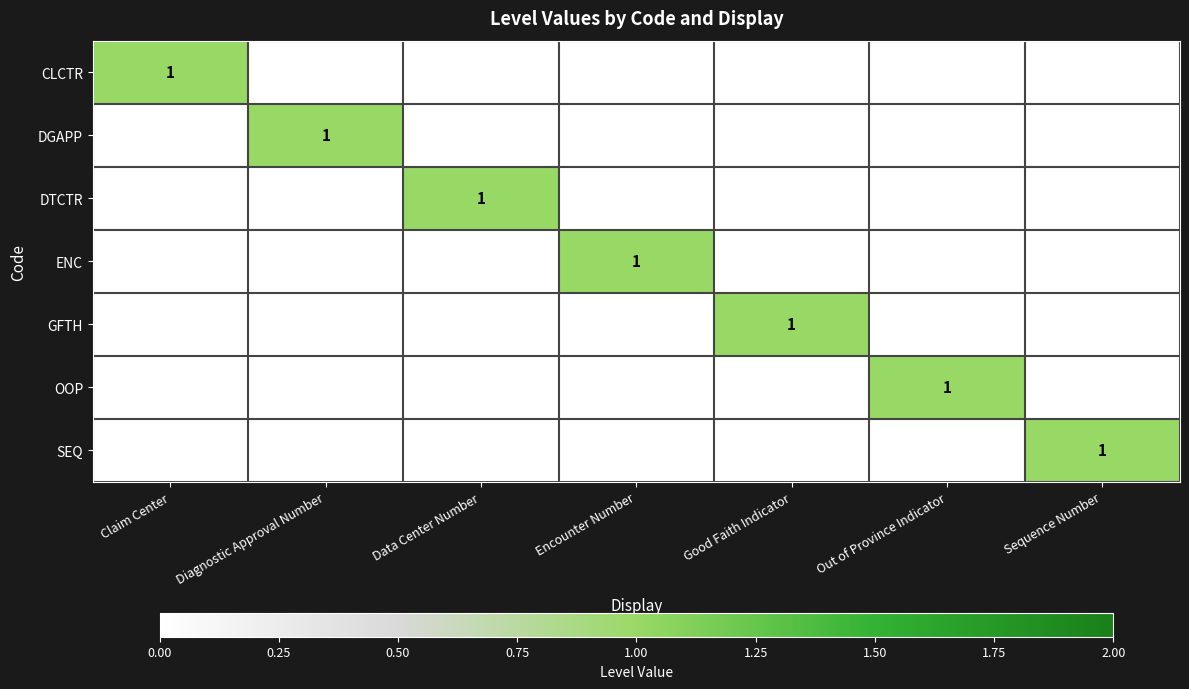

The DGAPP series shows 1 at Diagnostic Approval Number. True or false?

True